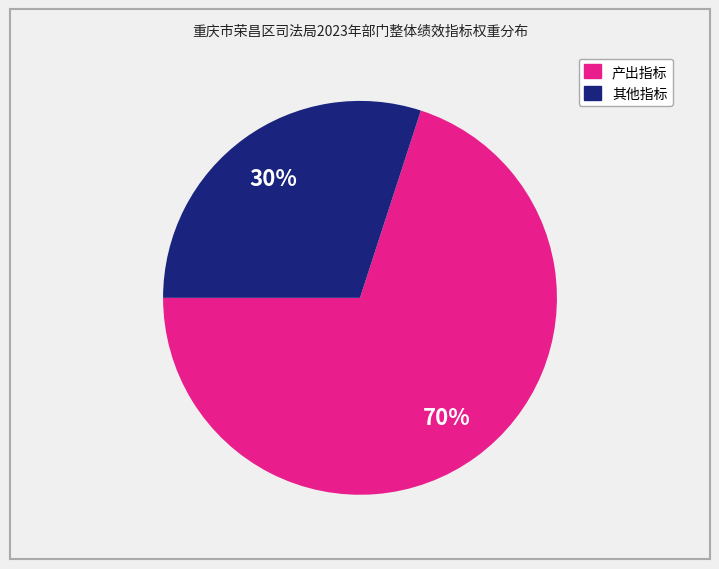

To the nearest percent, what is the average slice percentage?

50%